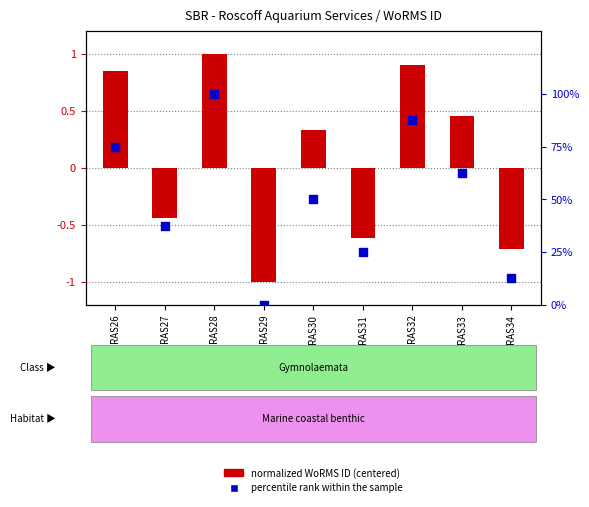

Which series reaches the maximum Y coordinate?

percentile rank within the sample